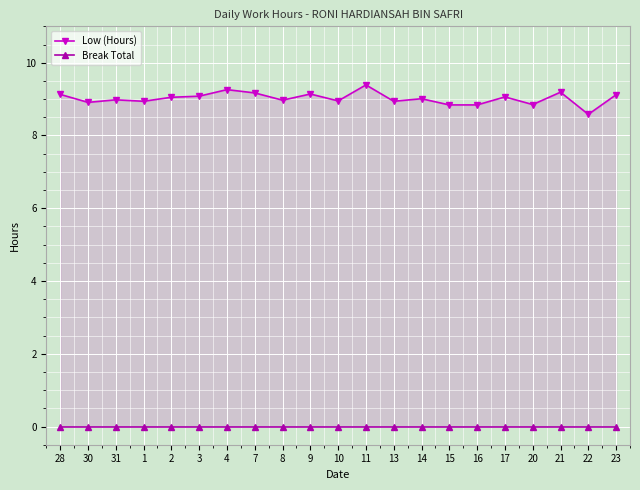

The Break Total series shows 0.0 at 4. True or false?

True